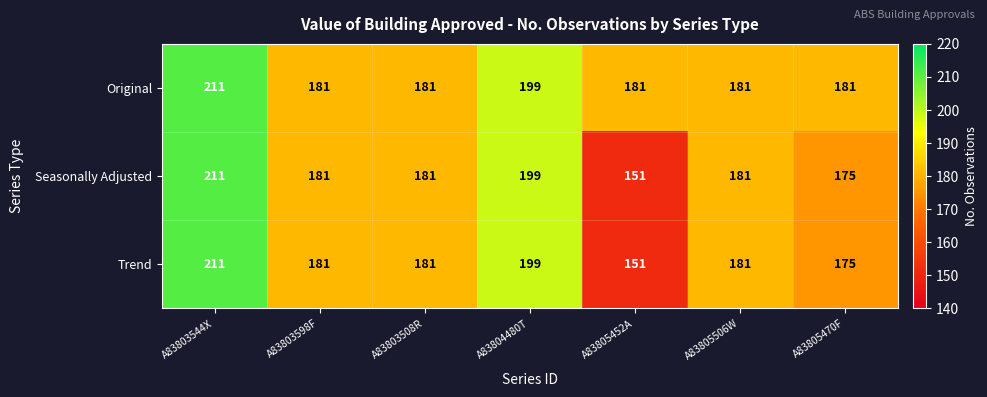

Is it true that Seasonally Adjusted equals 78 at A83803598F?

False